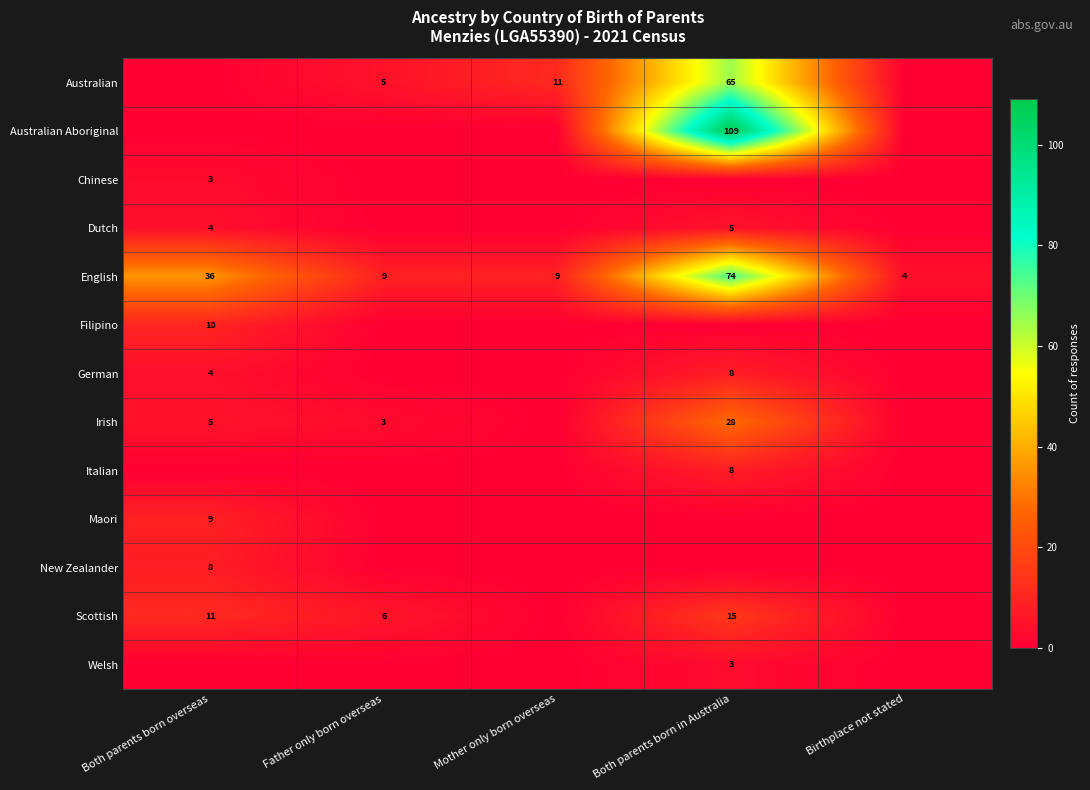

The value of Italian at Both parents born in Australia is 11. True or false?

False